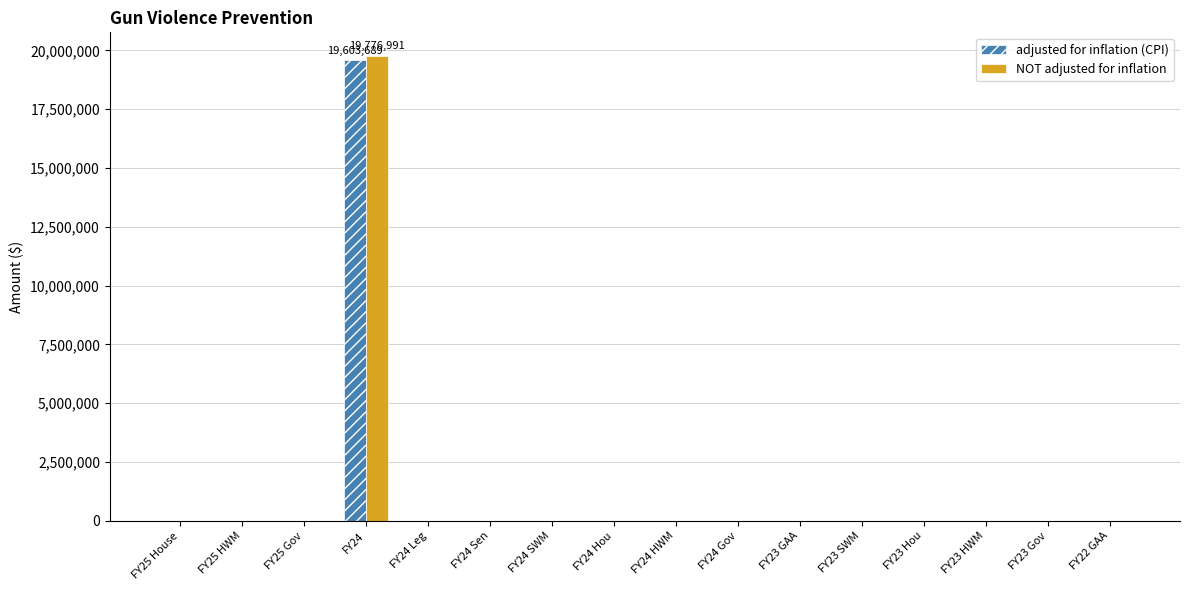

At which category is the sum across all series the highest?

FY24